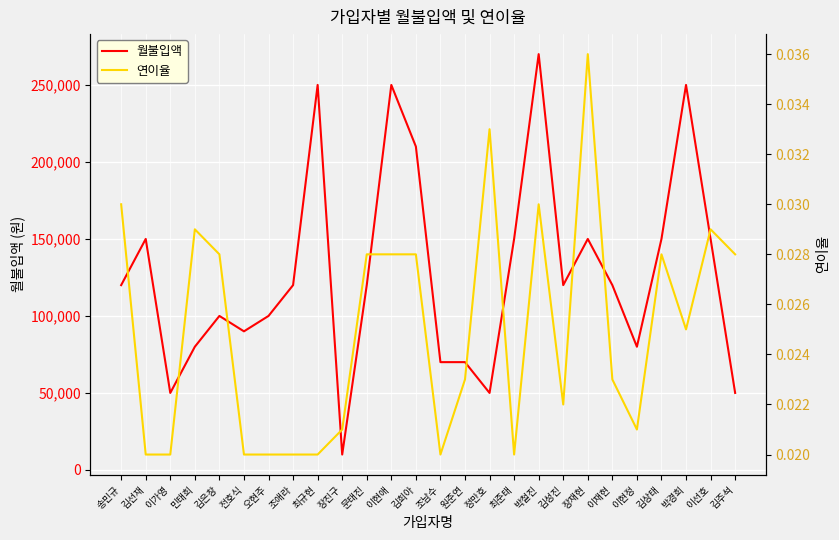

True or false: 연이율 and 월불입액 intersect in this chart.

False